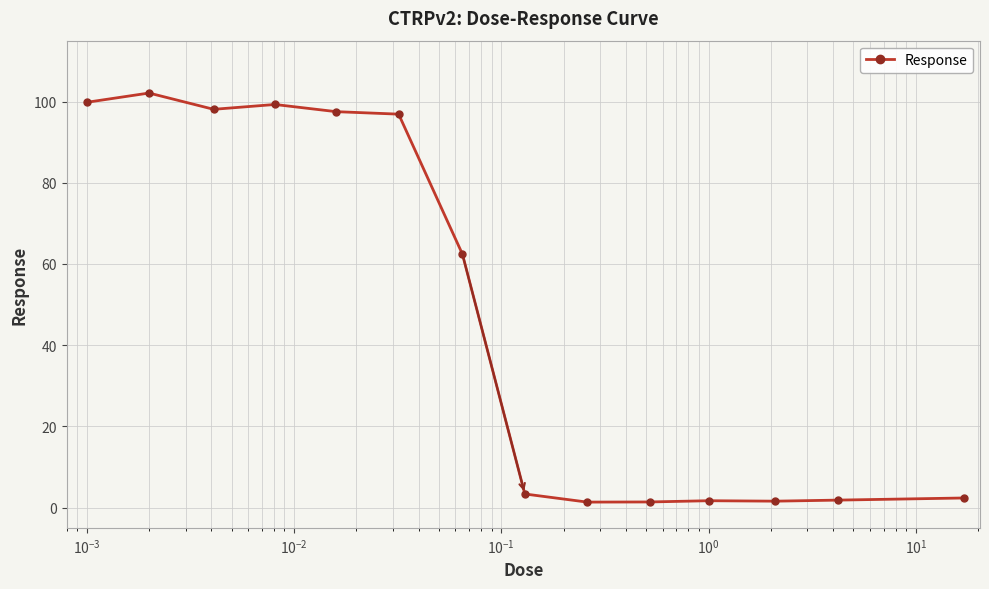

What is the difference between the maximum and minimum values?

100.8